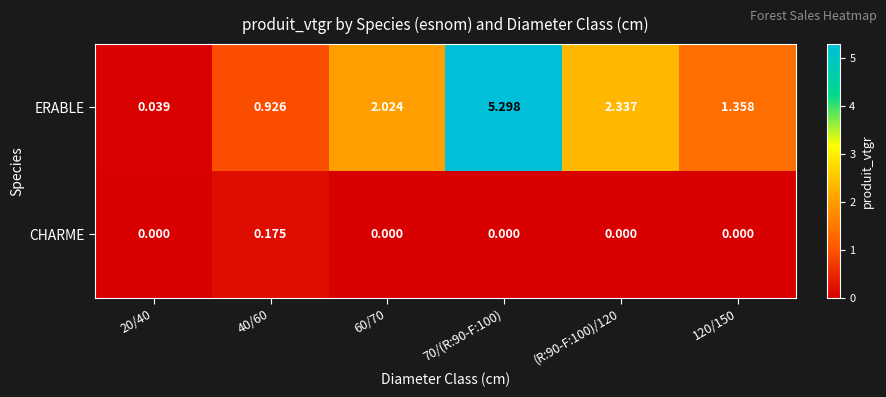

Between 60/70 and 70/(R:90-F:100), which series saw the biggest shift?

ERABLE